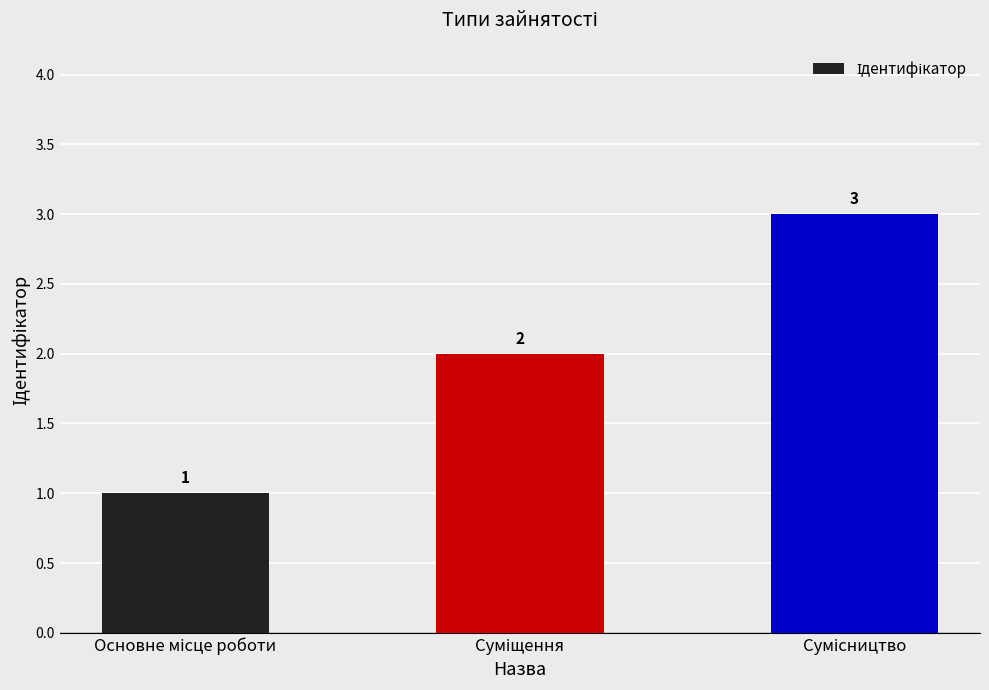

How many values are between 1 and 3?

3